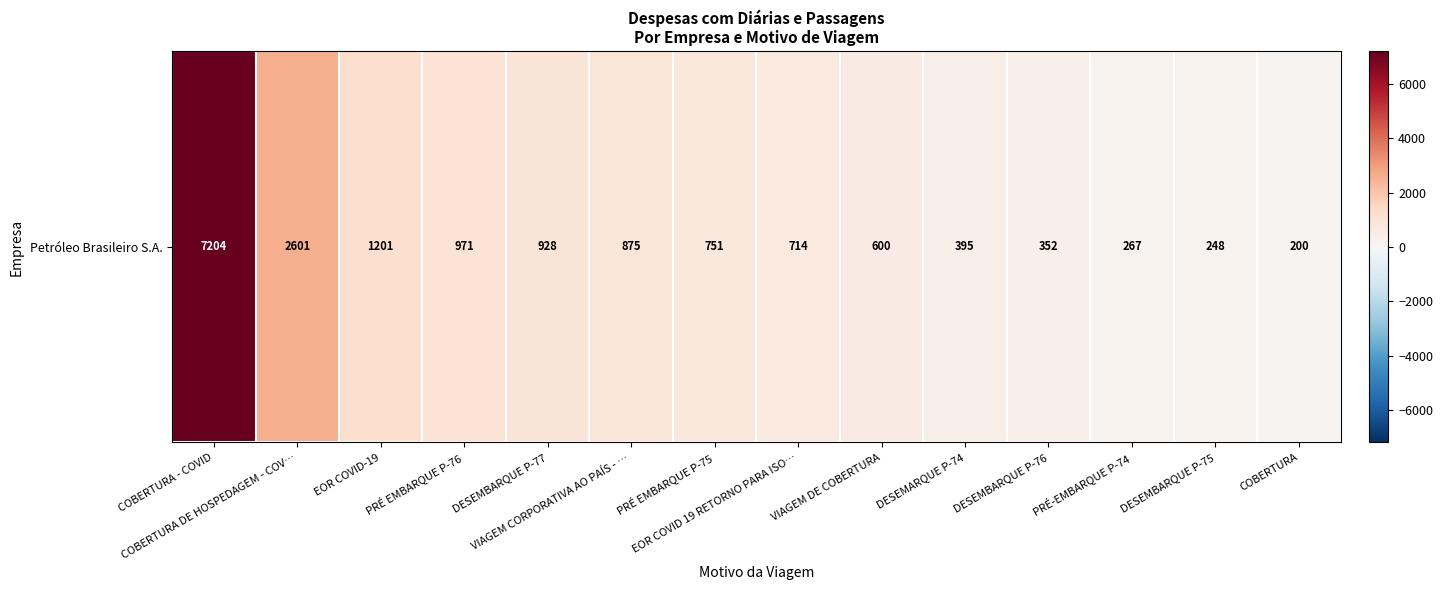

List the labels in order of value, smallest first.

COBERTURA, DESEMBARQUE P-75, PRÉ-EMBARQUE P-74, DESEMBARQUE P-76, DESEMARQUE P-74, VIAGEM DE COBERTURA, EOR COVID 19 RETORNO PARA ISO…, PRÉ EMBARQUE P-75, VIAGEM CORPORATIVA AO PAÍS - …, DESEMBARQUE P-77, PRÉ EMBARQUE P-76, EOR COVID-19, COBERTURA DE HOSPEDAGEM - COV…, COBERTURA - COVID